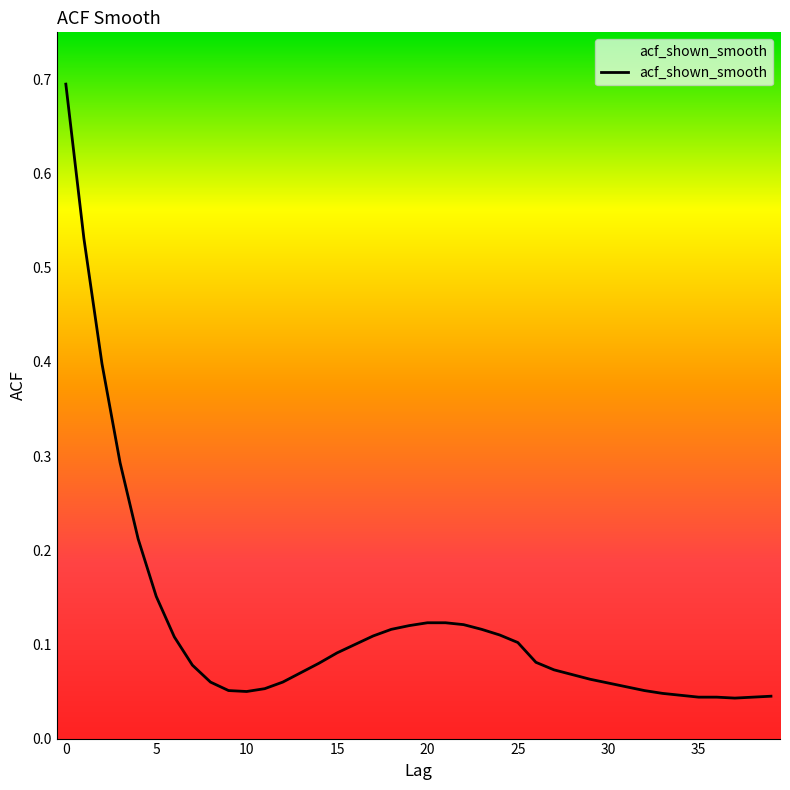

What is the difference between the maximum and minimum values?

0.7